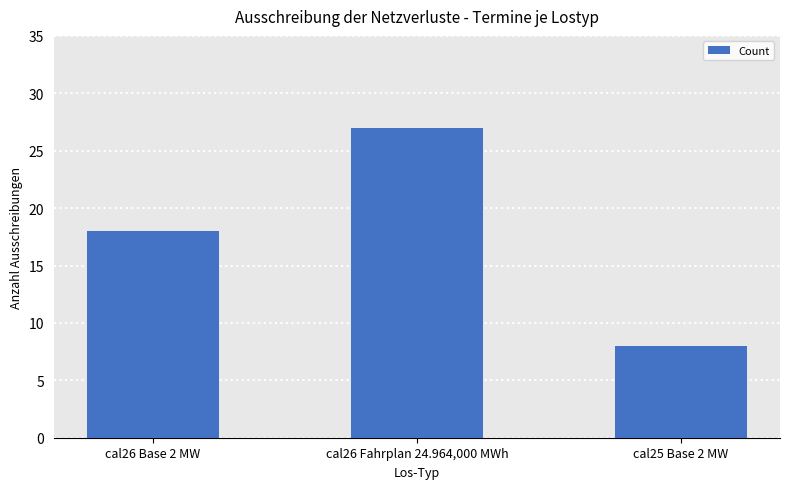

Rank the categories by value from highest to lowest.

cal26 Fahrplan 24.964,000 MWh, cal26 Base 2 MW, cal25 Base 2 MW